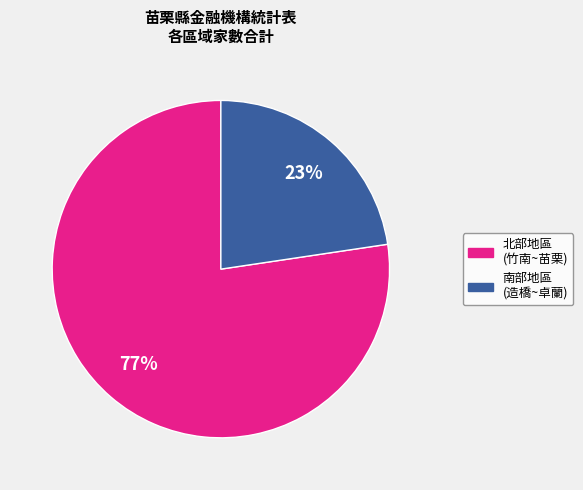

To the nearest percent, what is the average slice percentage?

50%